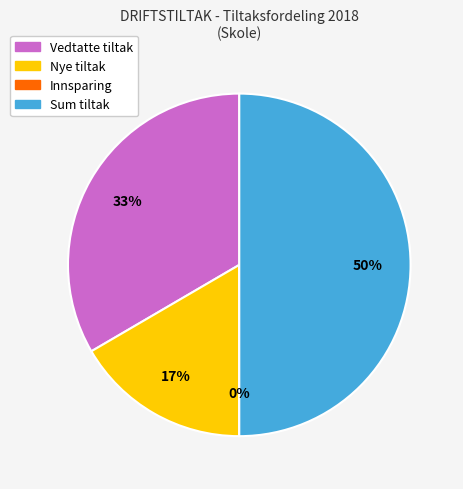

To the nearest percent, what portion does Sum tiltak represent?

50%